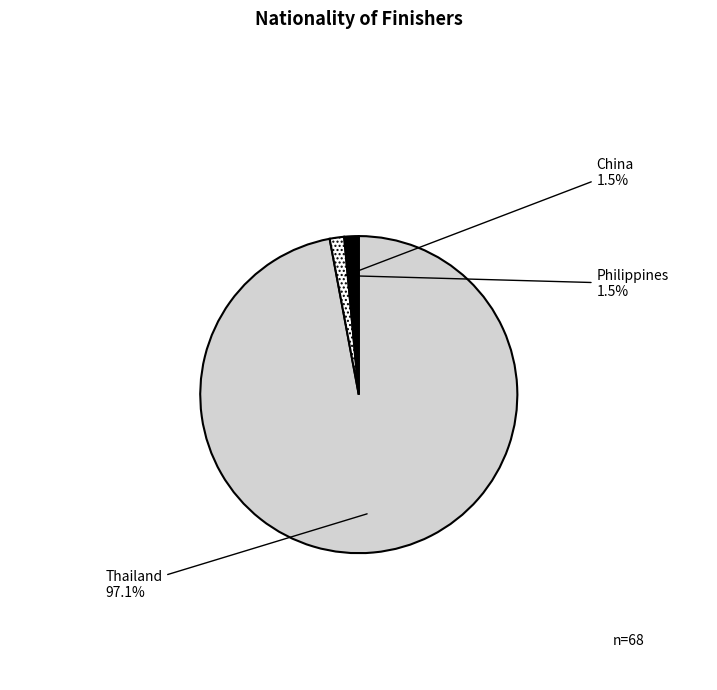

Combined, what portion of the pie is Thailand and Philippines?

98.5%